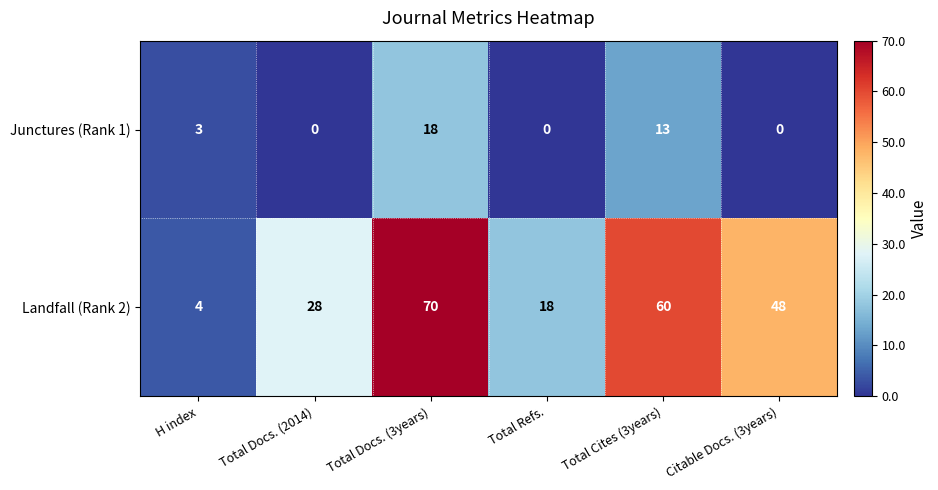

Is it true that Landfall (Rank 2) equals 70 at Total Docs. (3years)?

True